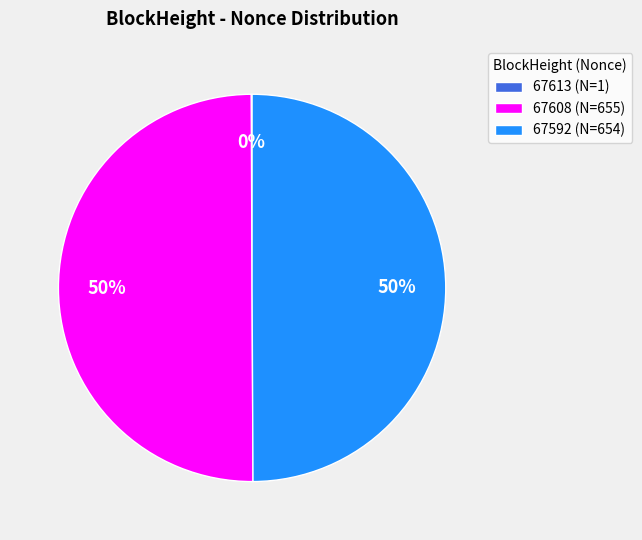

To the nearest percent, what is the combined percentage of 67592 (N=654) and 67608 (N=655)?

100%